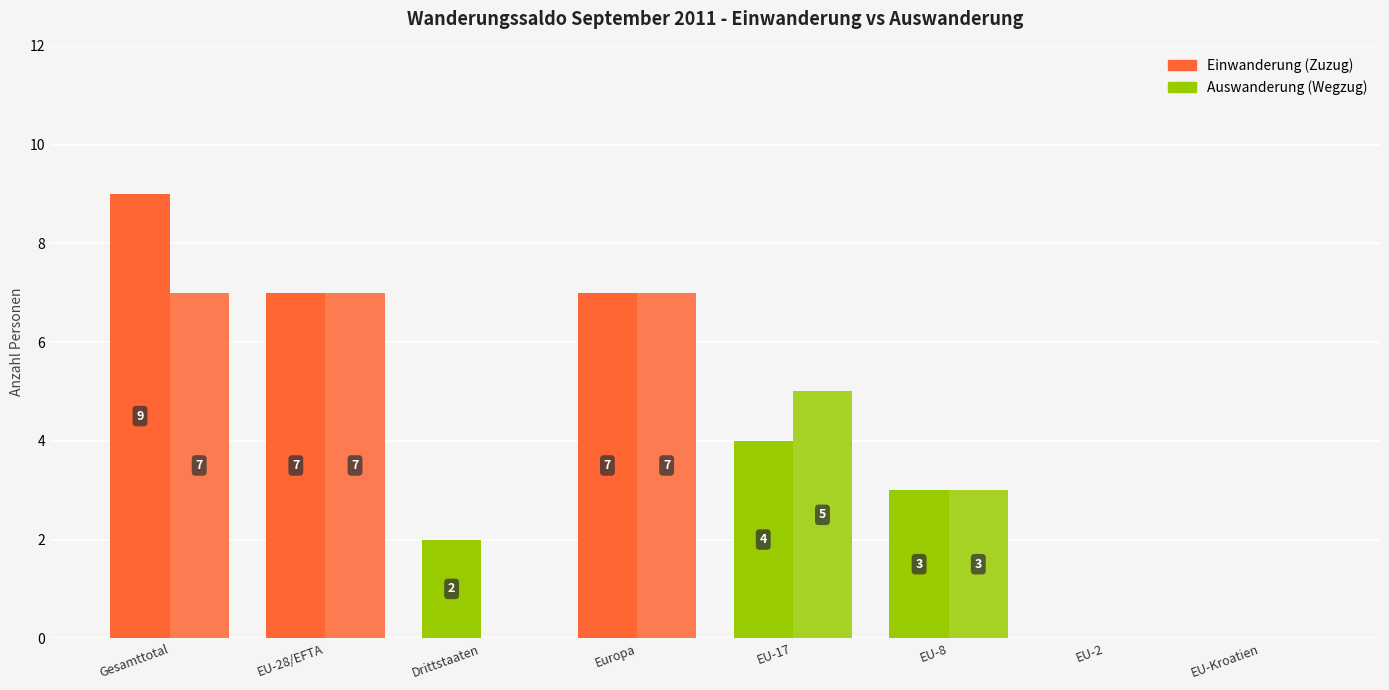

How many distinct data groups are displayed?

2